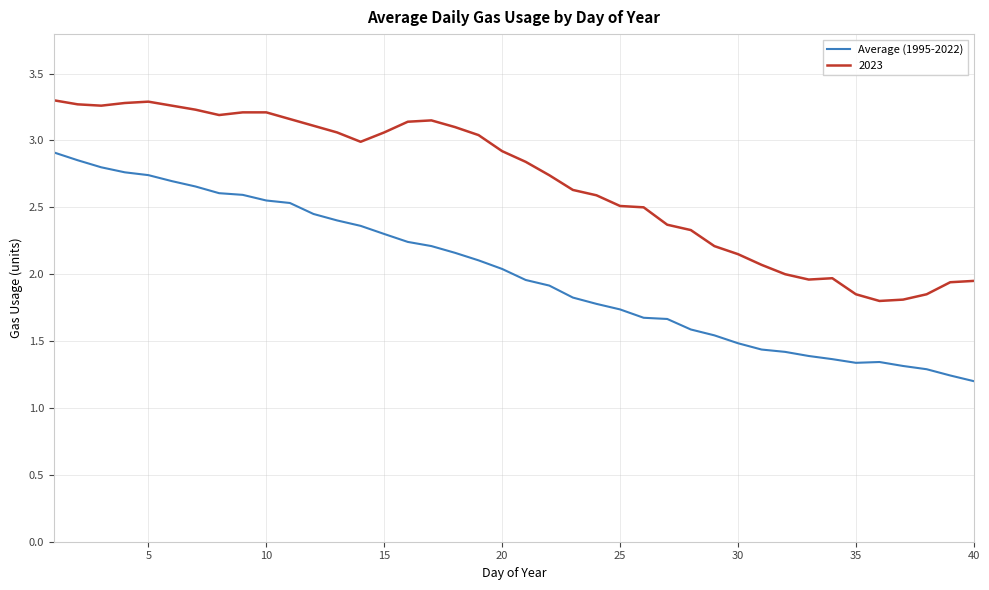

How many lines are shown in the chart?

2